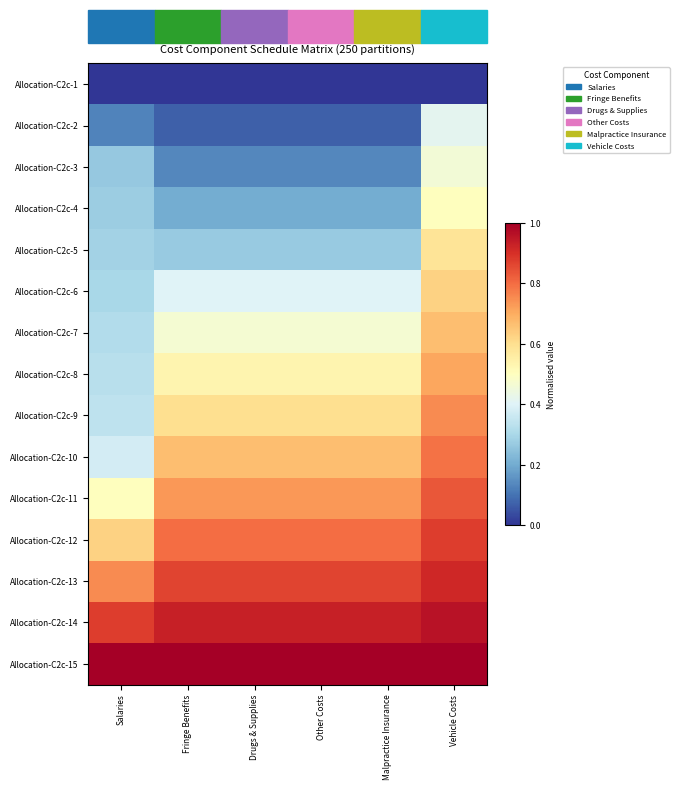

At Vehicle Costs, list the series in order from smallest to largest.

Allocation-C2c-1, Allocation-C2c-2, Allocation-C2c-3, Allocation-C2c-4, Allocation-C2c-5, Allocation-C2c-6, Allocation-C2c-7, Allocation-C2c-8, Allocation-C2c-9, Allocation-C2c-10, Allocation-C2c-11, Allocation-C2c-12, Allocation-C2c-13, Allocation-C2c-14, Allocation-C2c-15